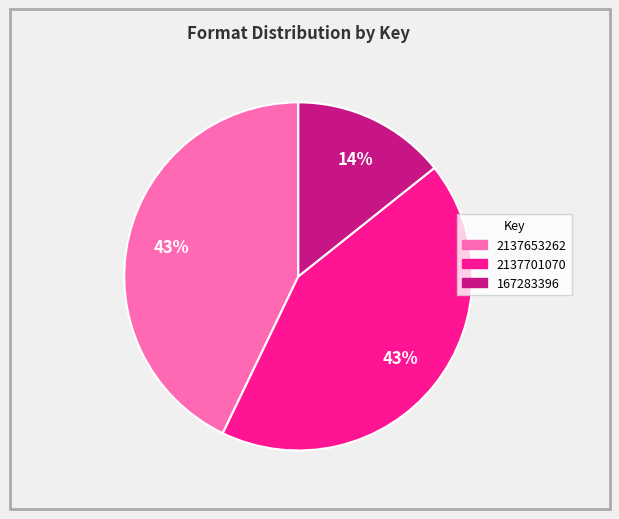

How many segments does this pie chart have?

3